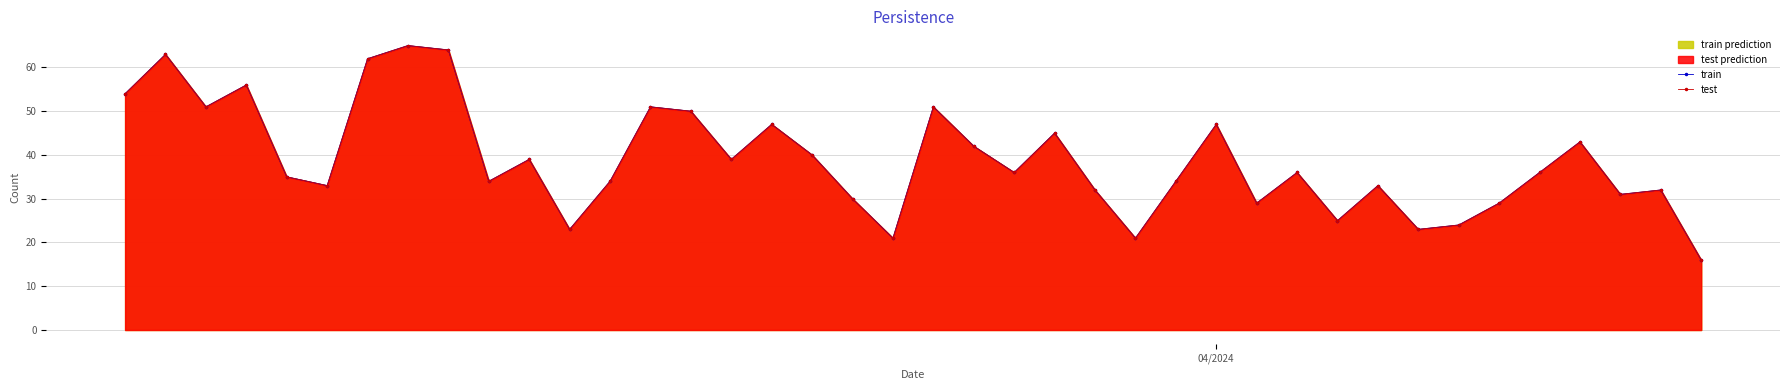

Reading left to right, extract all data points from this chart.

train: 54	63	51	56	35	33	62	65	64	34	39	23	34	51	50	39	47	40	30	21	51	42	36	45	32	21	34	47	29	36	25	33	23	24	29	36	43	31	32	16
test: 54	63	51	56	35	33	62	65	64	34	39	23	34	51	50	39	47	40	30	21	51	42	36	45	32	21	34	47	29	36	25	33	23	24	29	36	43	31	32	16